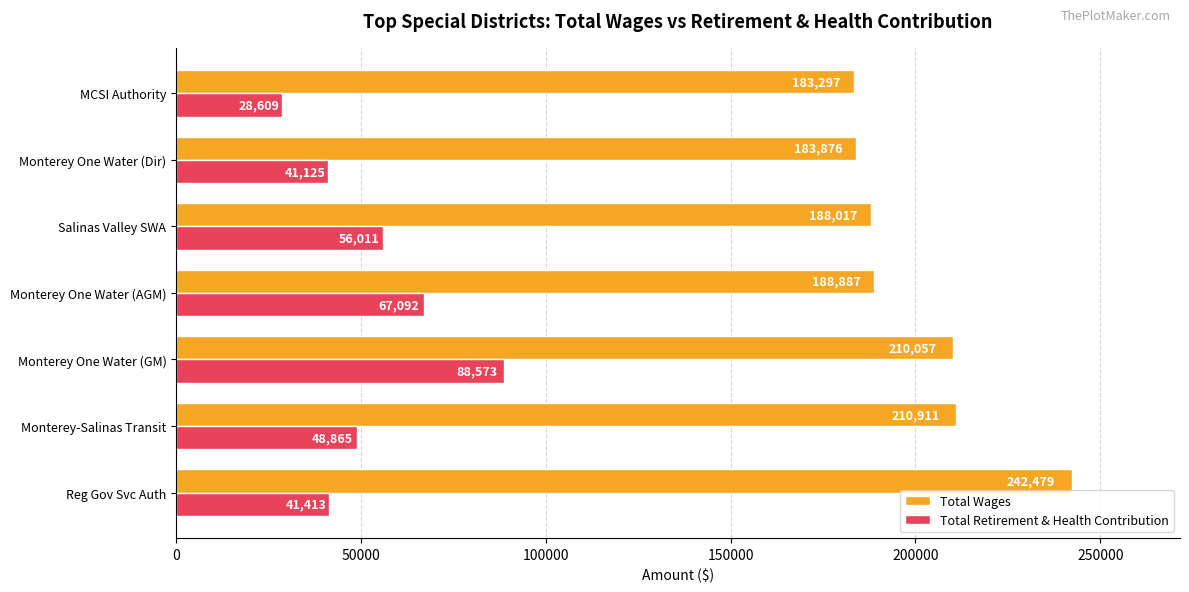

List the labels in order of Total Retirement & Health Contribution value, smallest first.

MCSI Authority, Monterey One Water (Dir), Reg Gov Svc Auth, Monterey-Salinas Transit, Salinas Valley SWA, Monterey One Water (AGM), Monterey One Water (GM)